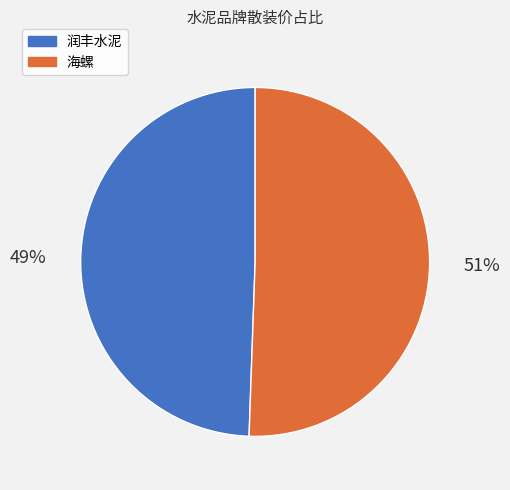

Rank the categories by value from lowest to highest.

润丰水泥, 海螺